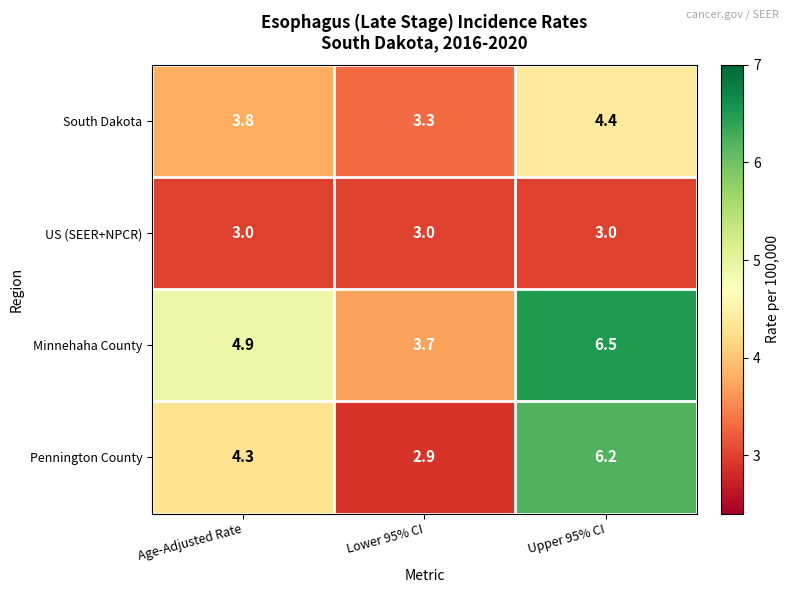

Which category has the lowest value across all series?

Lower 95% CI